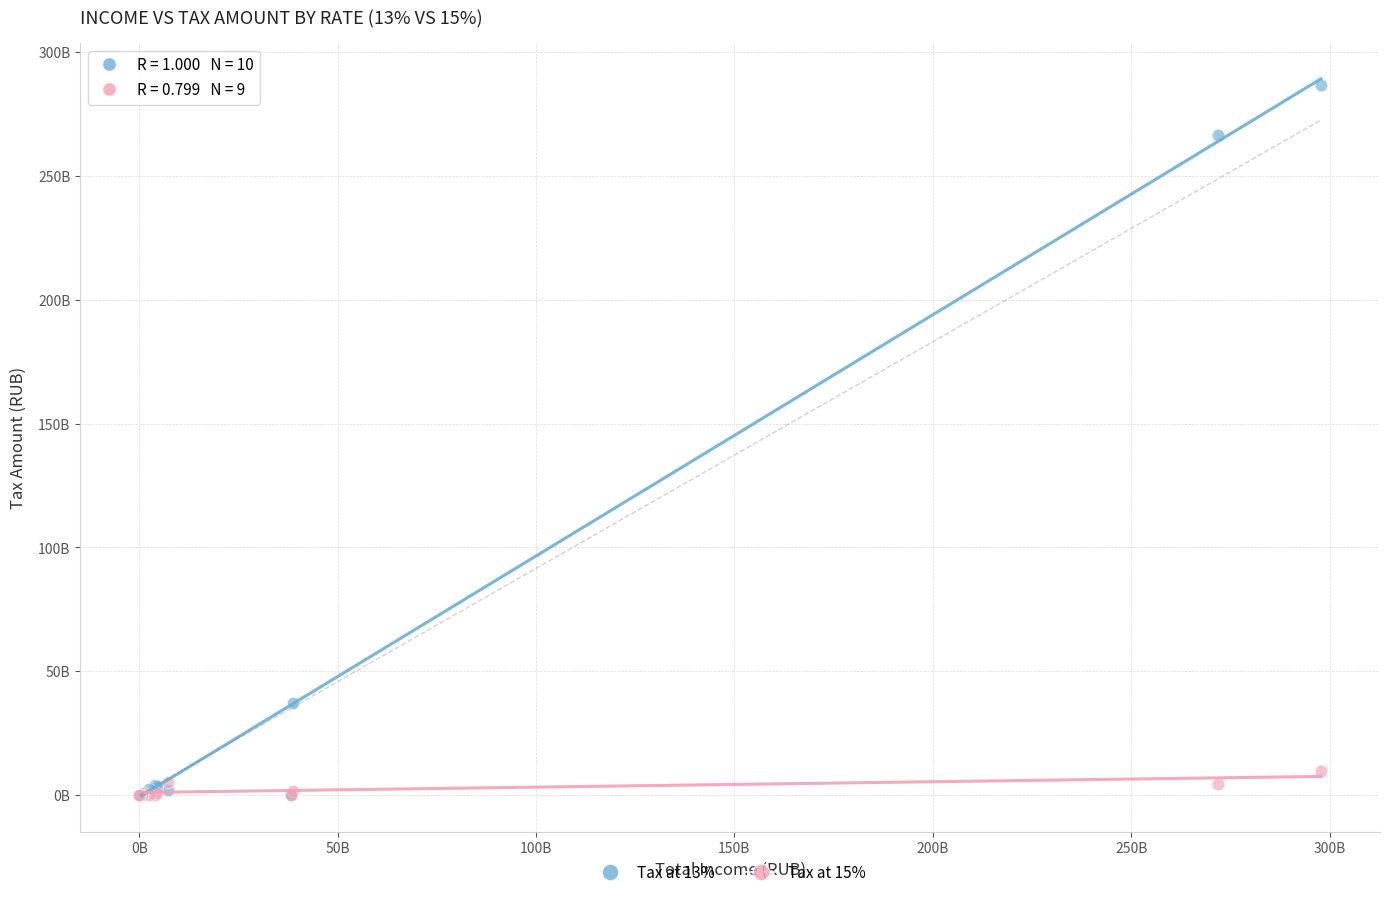

What are all the series names shown in the legend?

Tax at 13%, Tax at 15%